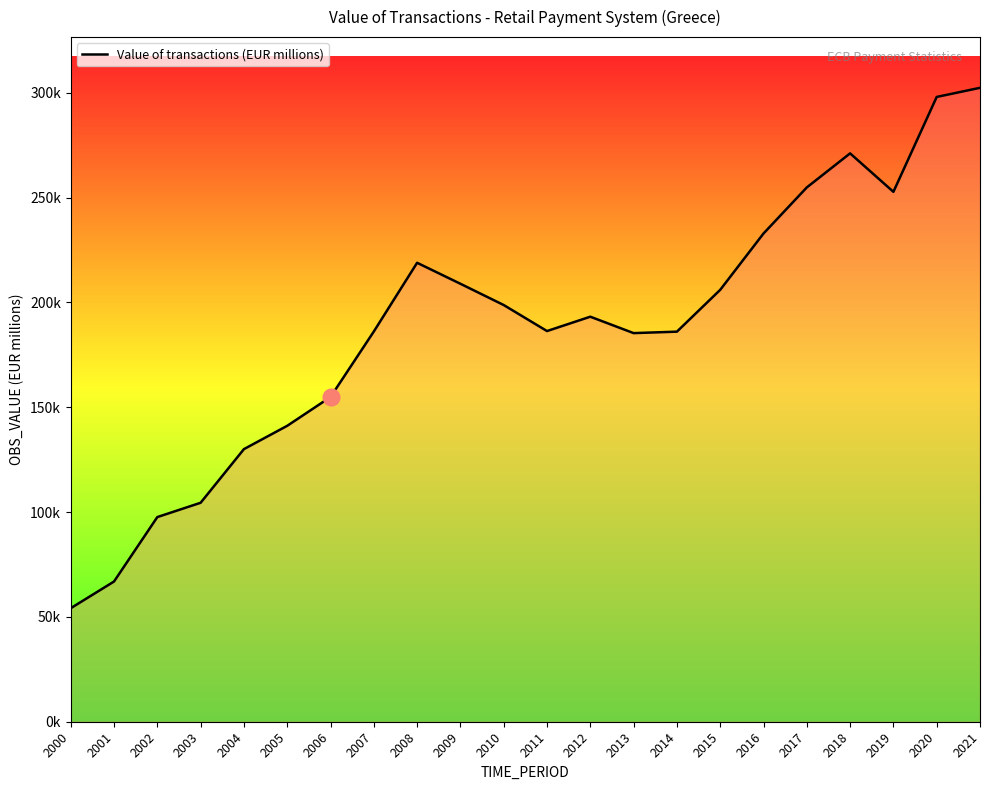

Does the chart have visible grid lines?

No